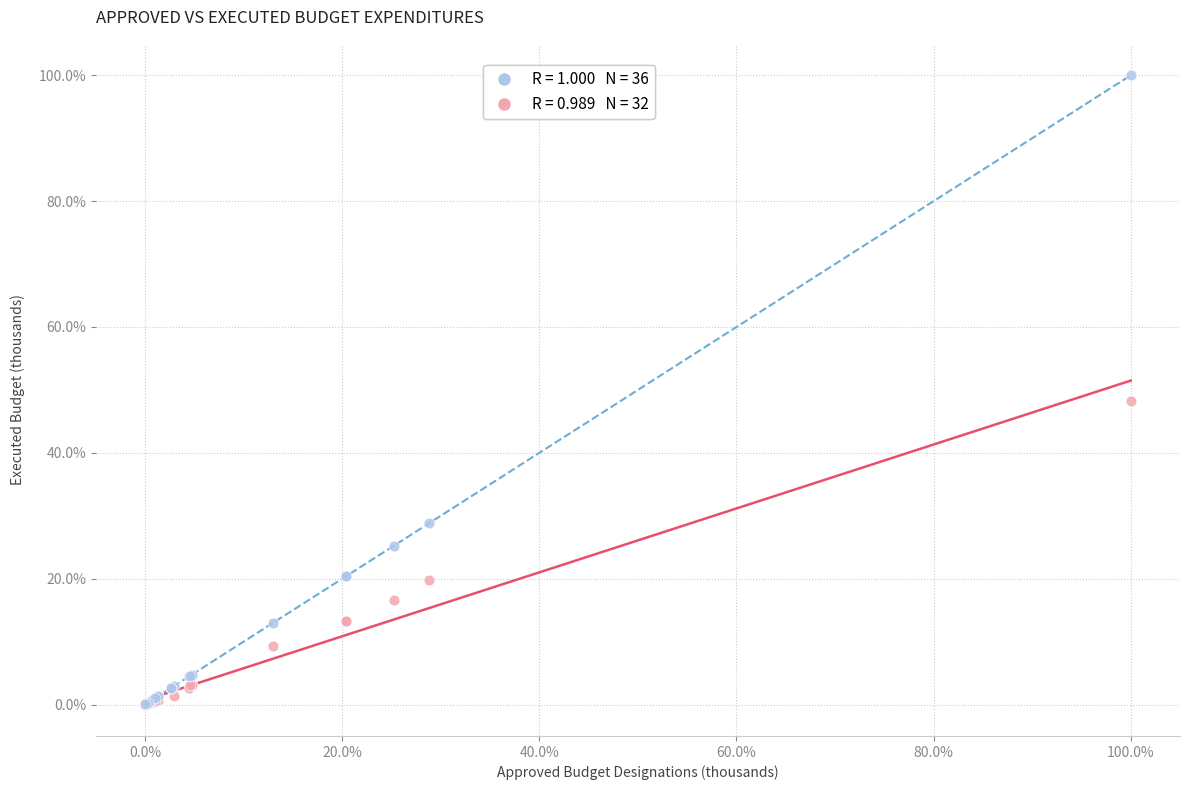

Across all series, what Y value is closest to 50?

48.3